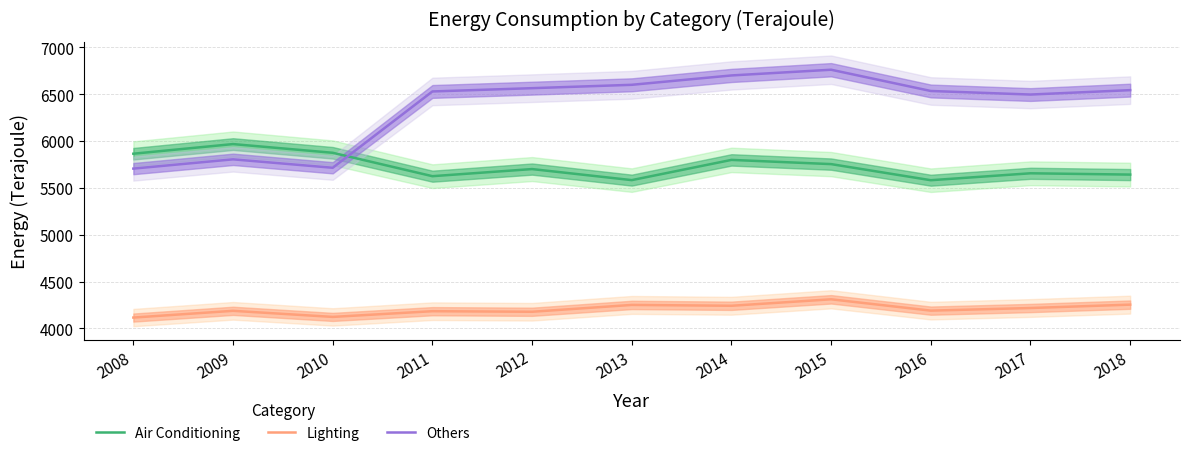

Reading left to right, what are all the values shown in this chart?

Air Conditioning: 2008=5865	2009=5968	2010=5875	2011=5625	2012=5701	2013=5583	2014=5799	2015=5754	2016=5582	2017=5656	2018=5642
Lighting: 2008=4115	2009=4187	2010=4122	2011=4183	2012=4177	2013=4250	2014=4241	2015=4310	2016=4189	2017=4217	2018=4253
Others: 2008=5706	2009=5805	2010=5715	2011=6530	2012=6565	2013=6601	2014=6701	2015=6762	2016=6535	2017=6497	2018=6544